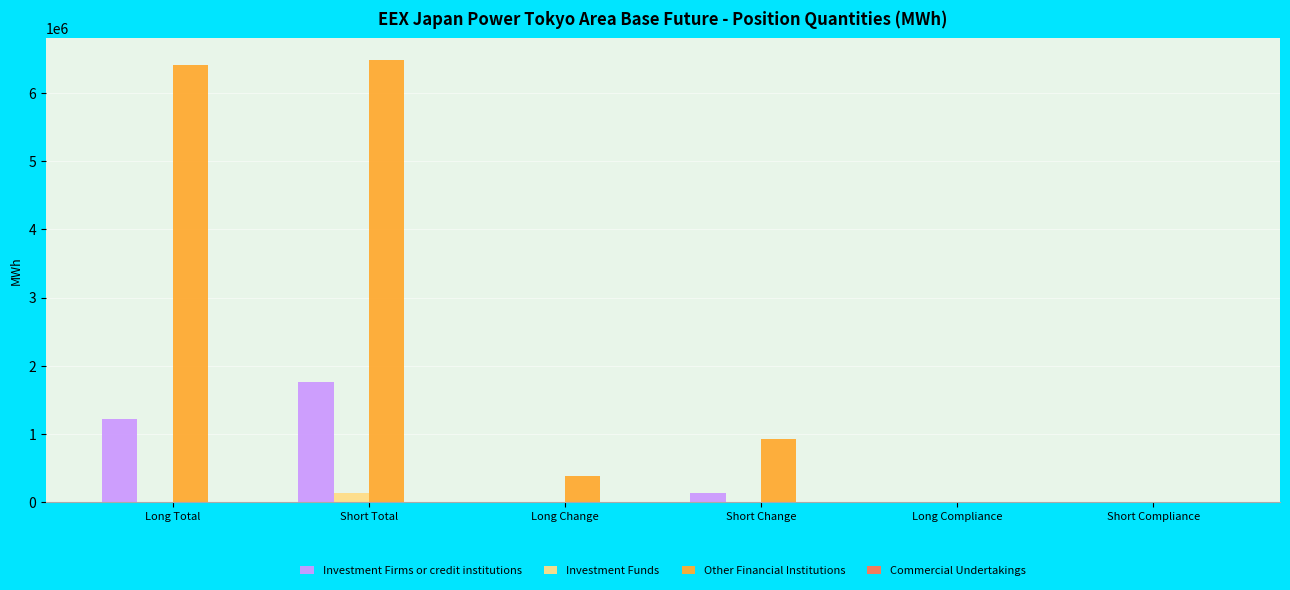

The value of Investment Funds at Short Compliance is 0.0. True or false?

True